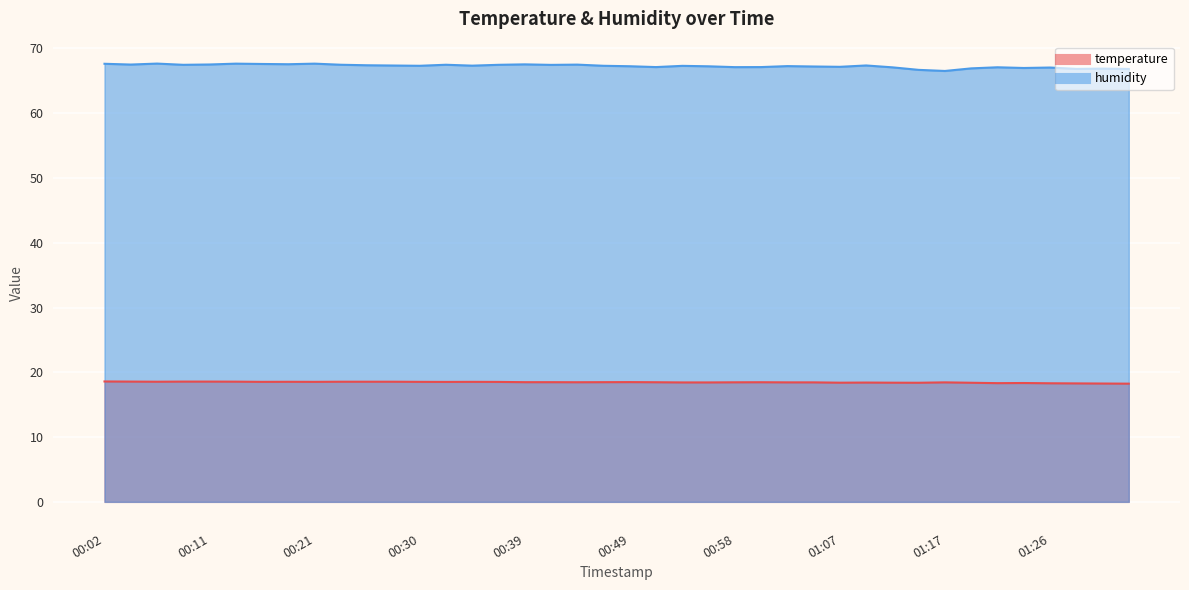

What is the label of the 34th point from the left?

01:19